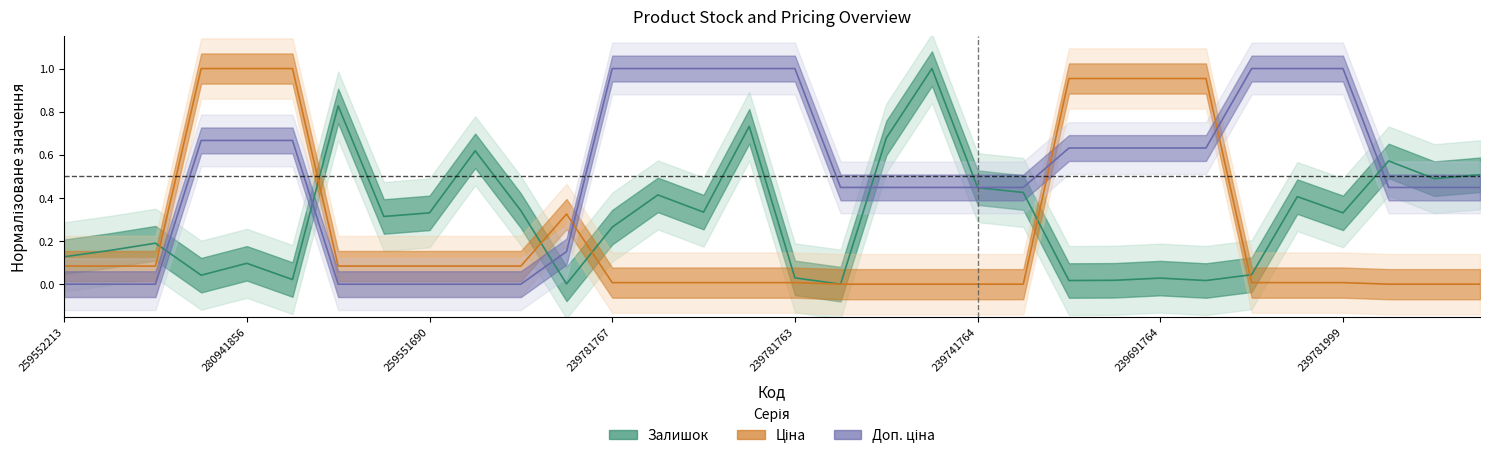

Which series changed the most between 259551689 and 239691764?

Ціна